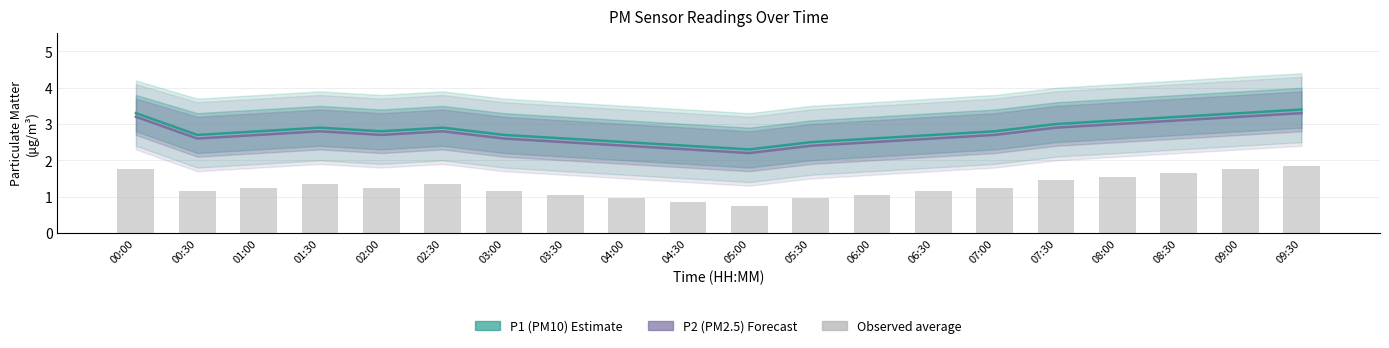

What is the value of the P1 (PM10) bar at the 20th from the left?

3.4